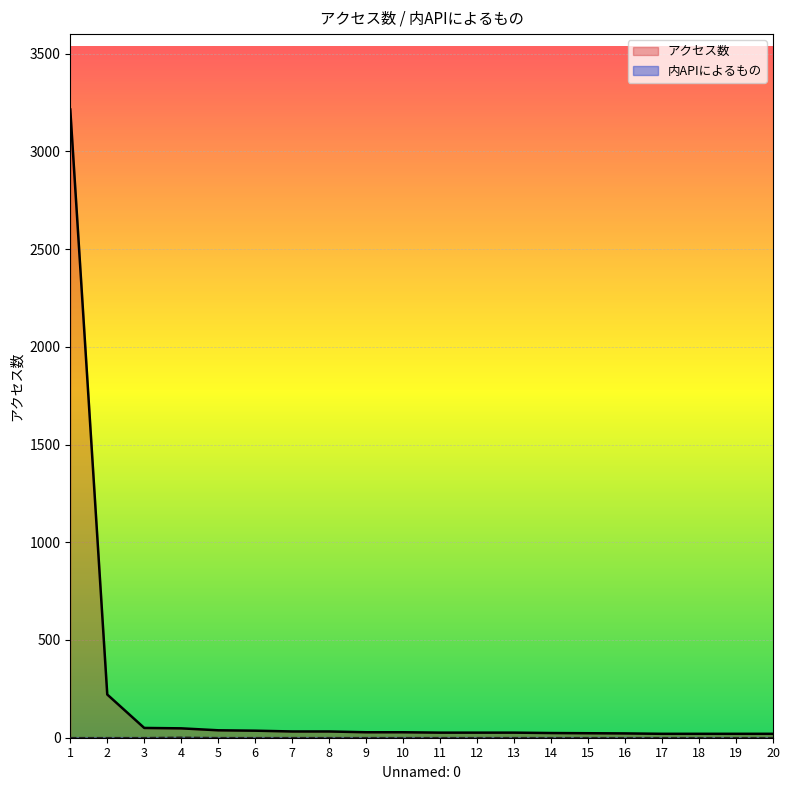

True or false: 内APIによるもの and アクセス数 intersect in this chart.

False